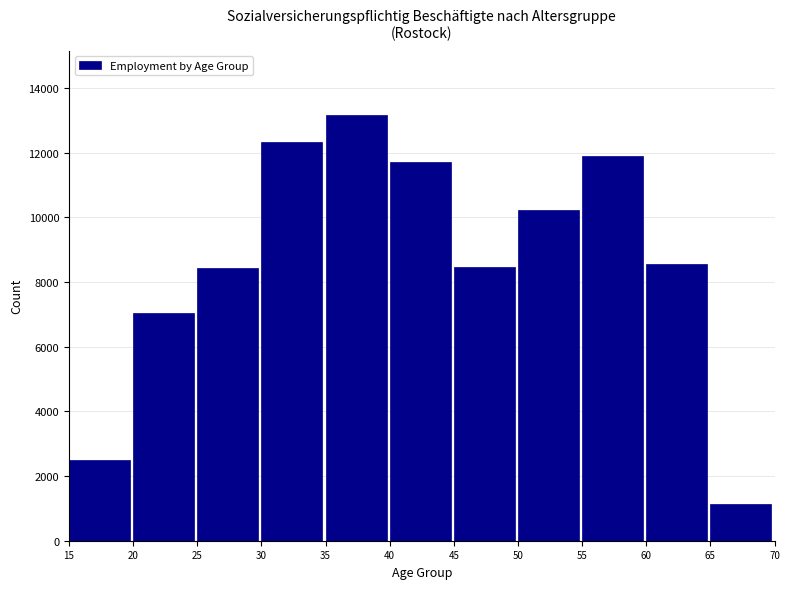

What is the change in value from 20 to 50?

+3197